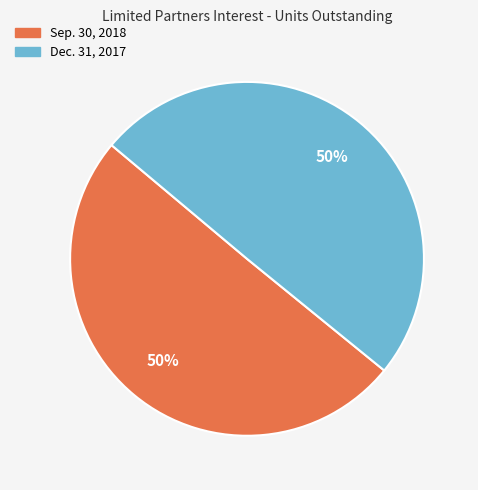

How many segments does this pie chart have?

2